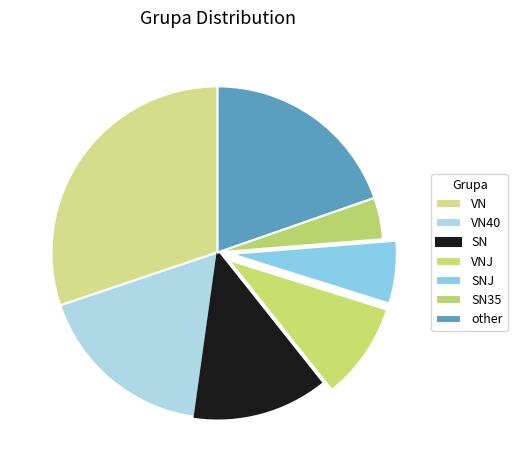

Does SN account for over 50% of the chart?

No